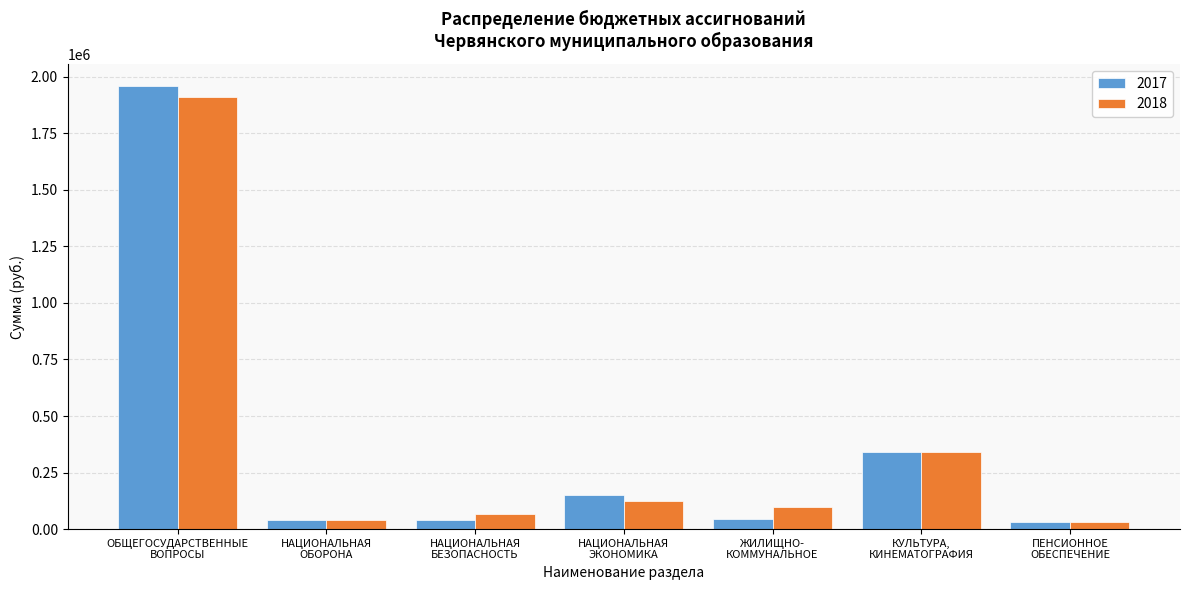

What is the maximum value shown in the chart?

1958800